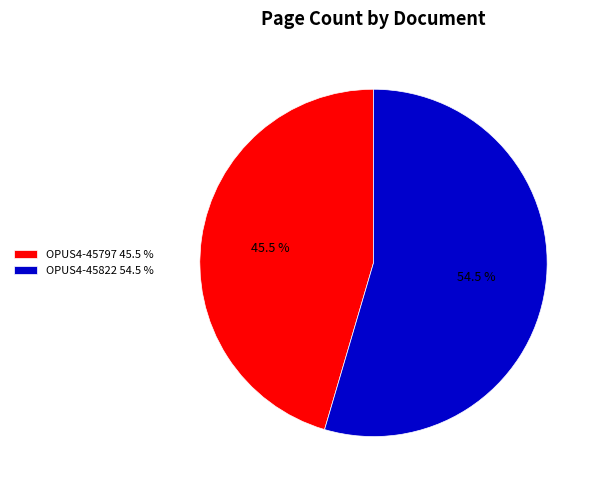

Which slice is the smallest?

OPUS4-45797